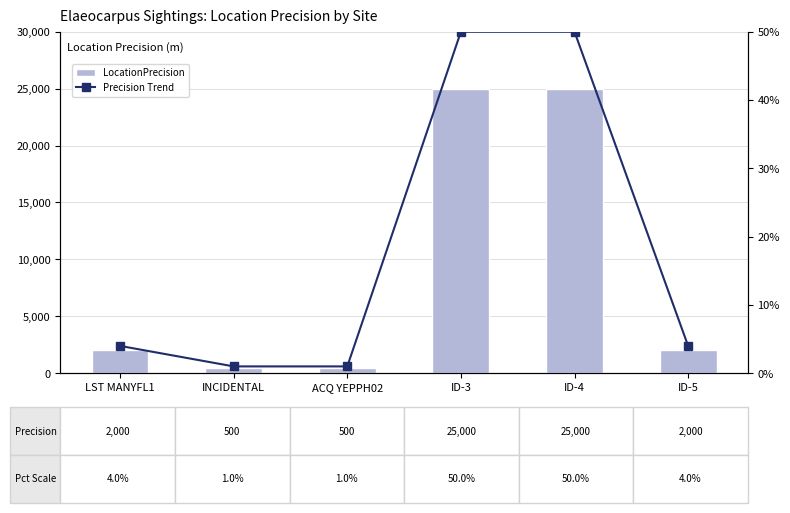

What is the sum of the LocationPrecision values at LST MANYFL1 and ACQ YEPPH02?

2500